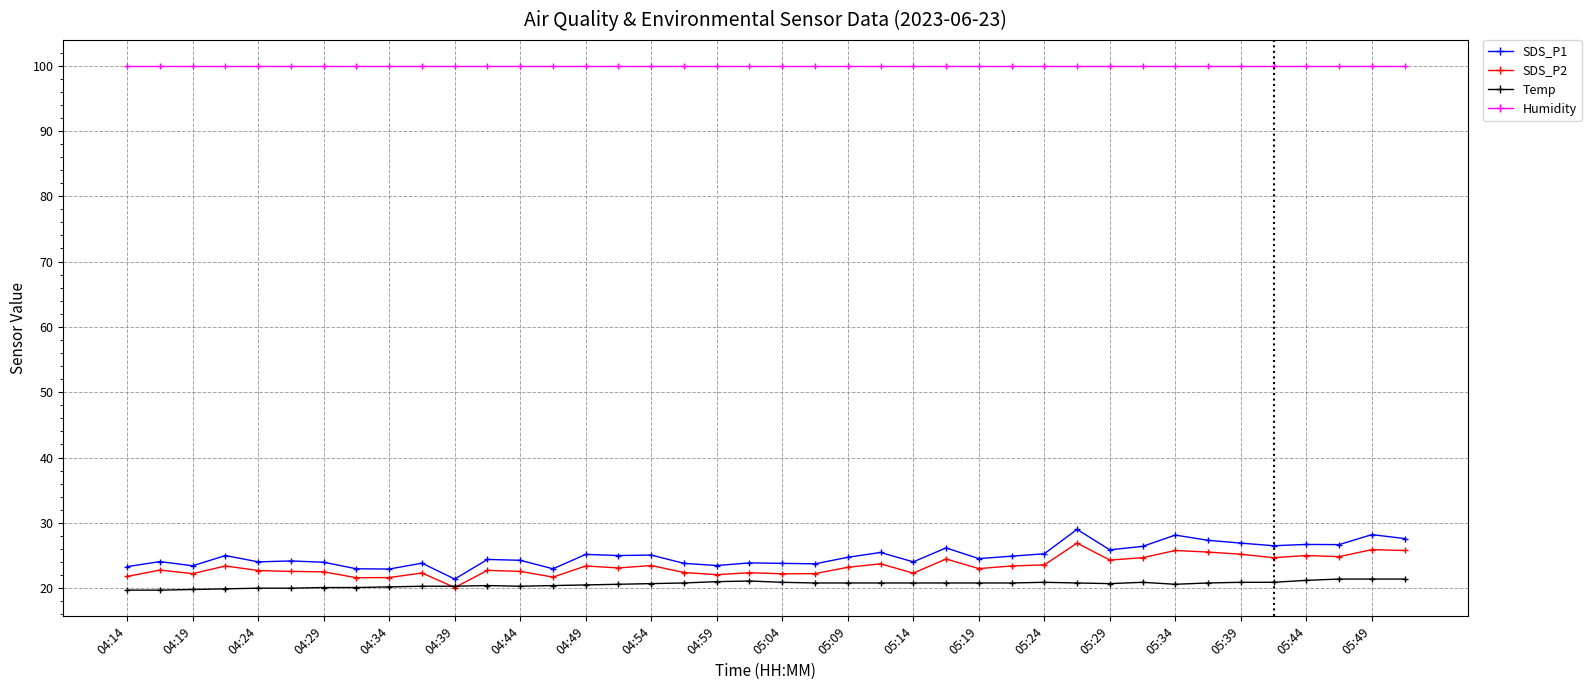

Rank the series by their maximum value, from lowest to highest.

Temp, SDS_P2, SDS_P1, Humidity